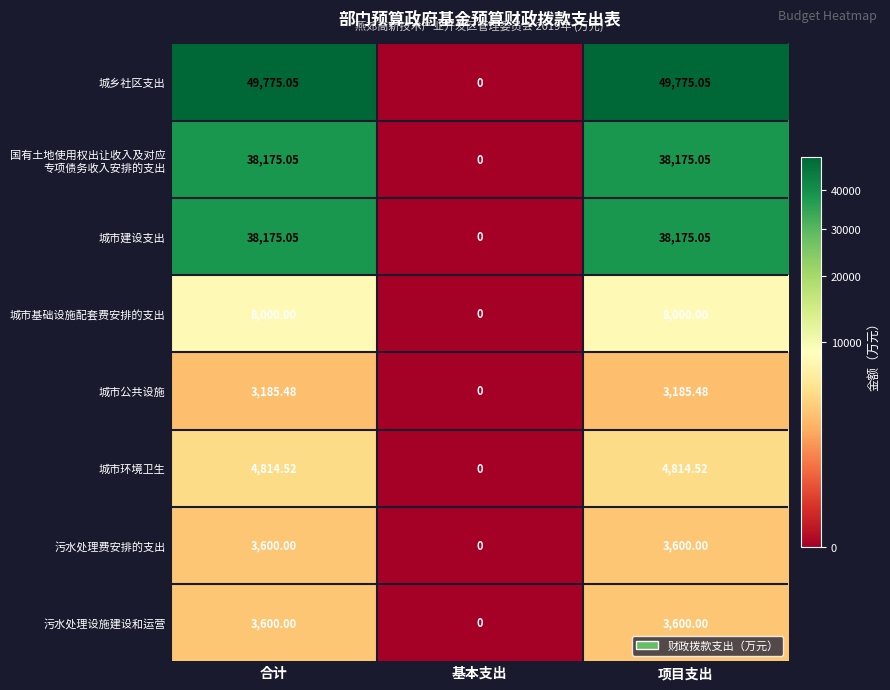

How many values in 城市建设支出 are above zero?

2